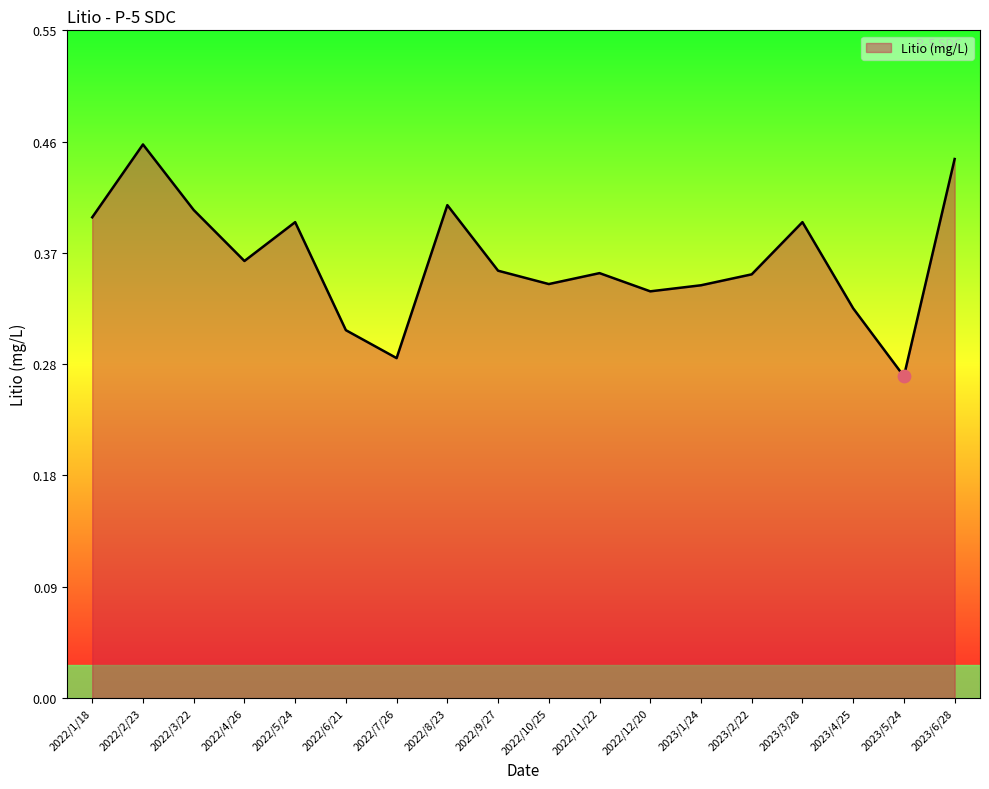

Which has a higher value, 2023/4/25 or 2022/4/26?

2022/4/26